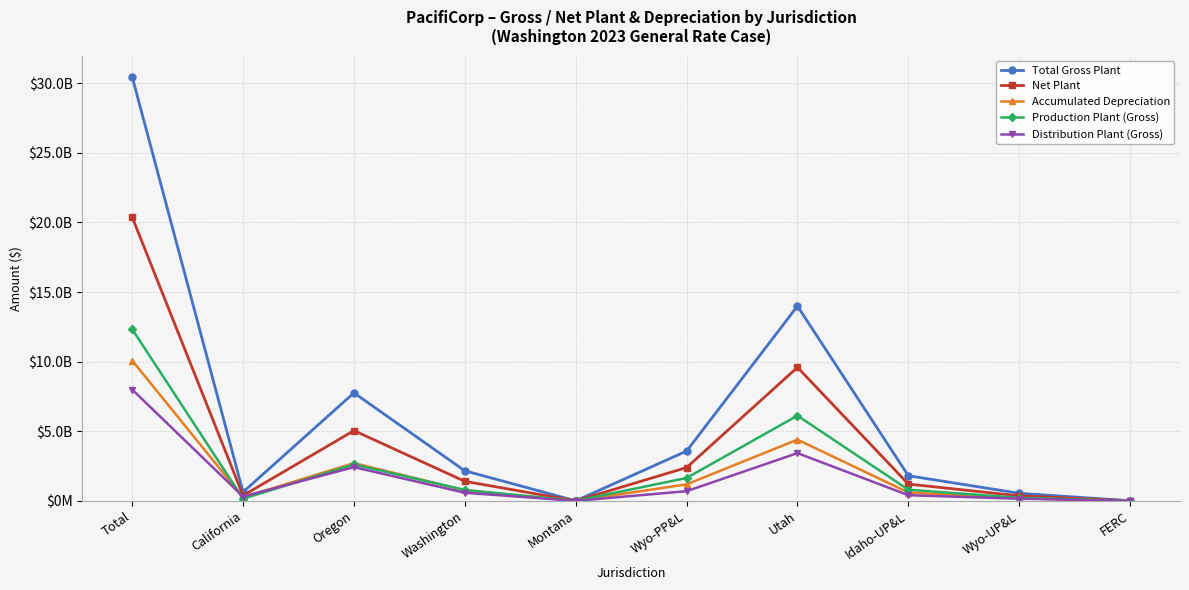

Is this an area chart (filled region under the line)?

No